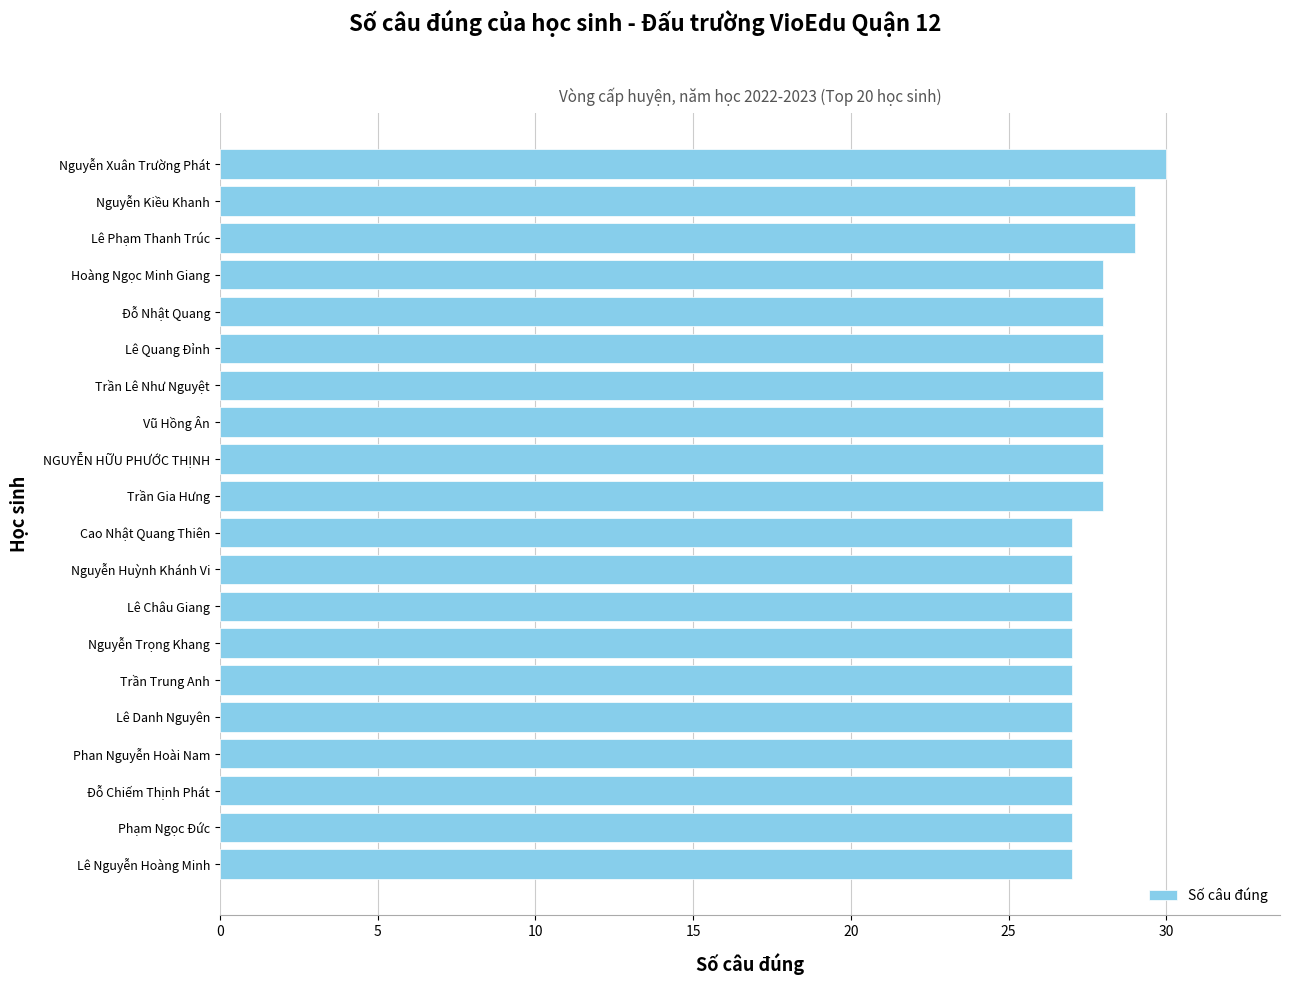

Reading bottom to top, what are all the values shown in this chart?

Lê Nguyễn Hoàng Minh=27	Phạm Ngọc Đức=27	Đỗ Chiếm Thịnh Phát=27	Phan Nguyễn Hoài Nam=27	Lê Danh Nguyên=27	Trần Trung Anh=27	Nguyễn Trọng Khang=27	Lê Châu Giang=27	Nguyễn Huỳnh Khánh Vi=27	Cao Nhật Quang Thiên=27	Trần Gia Hưng=28	NGUYỄN HỮU PHƯỚC THỊNH=28	Vũ Hồng Ân=28	Trần Lê Như Nguyệt=28	Lê Quang Đỉnh=28	Đỗ Nhật Quang=28	Hoàng Ngọc Minh Giang=28	Lê Phạm Thanh Trúc=29	Nguyễn Kiều Khanh=29	Nguyễn Xuân Trường Phát=30